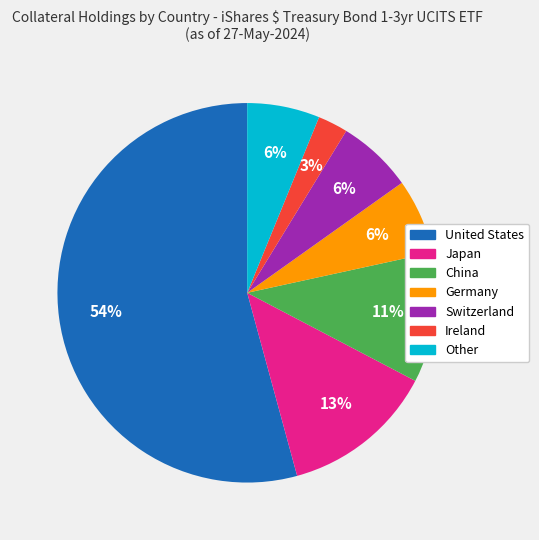

The Japan slice represents 13% of the pie. True or false?

True